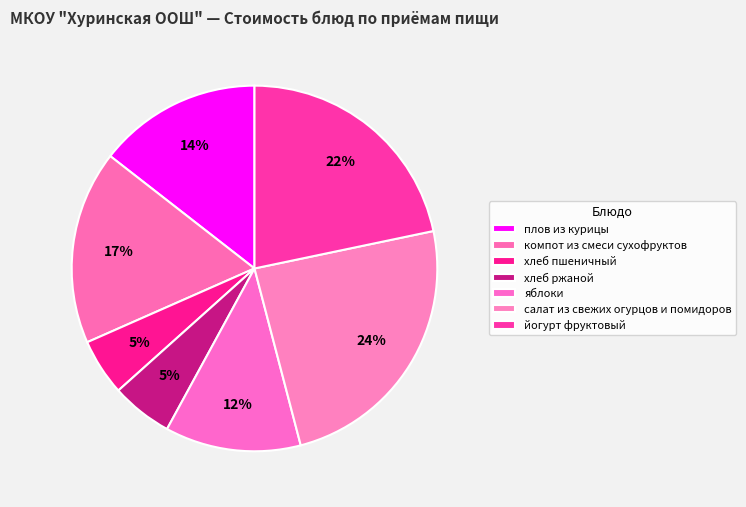

Rank the categories by value from highest to lowest.

салат из свежих огурцов и помидоров, йогурт фруктовый, компот из смеси сухофруктов, плов из курицы, яблоки, хлеб ржаной, хлеб пшеничный